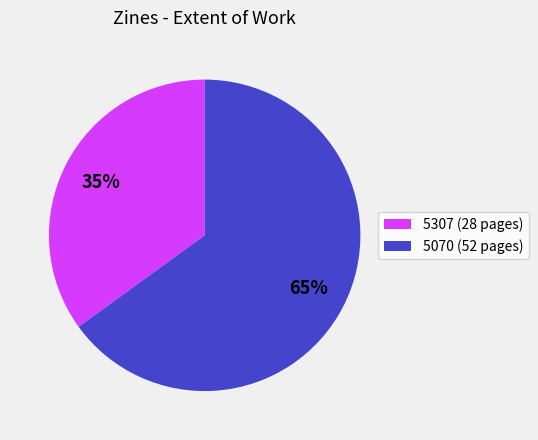

Rank the categories by value from highest to lowest.

5070, 5307